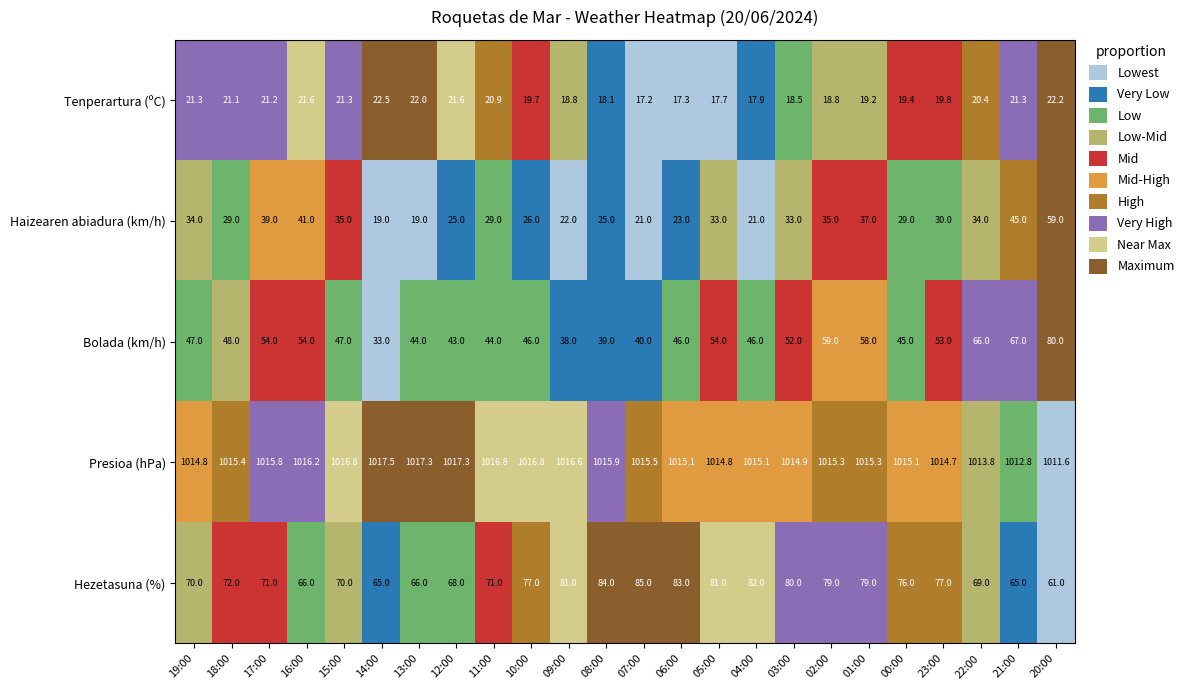

What is the sum of all Tenperartura (ºC) values?

479.8